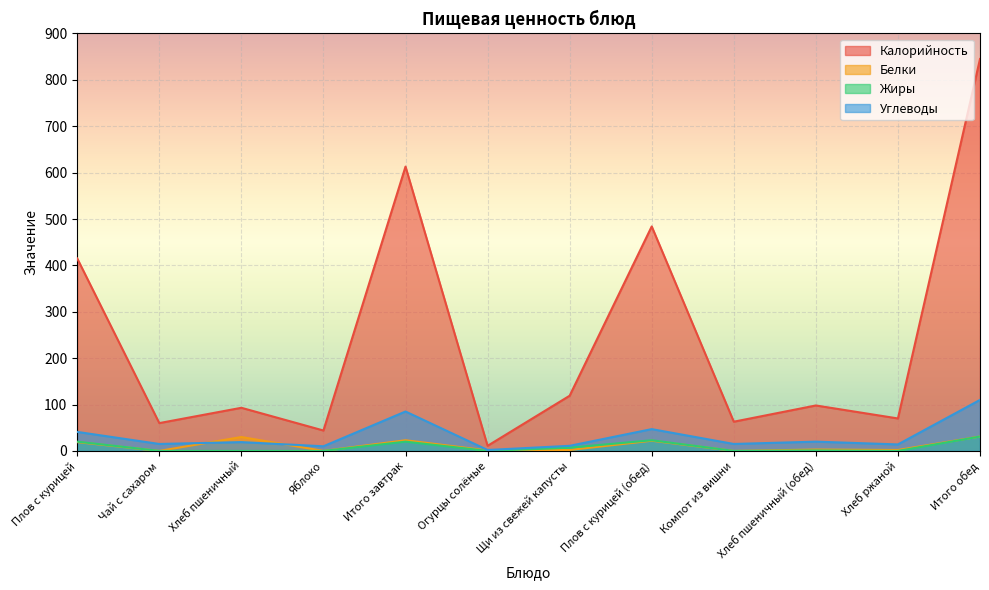

Where does the Жиры series first go above 1?

Плов с курицей